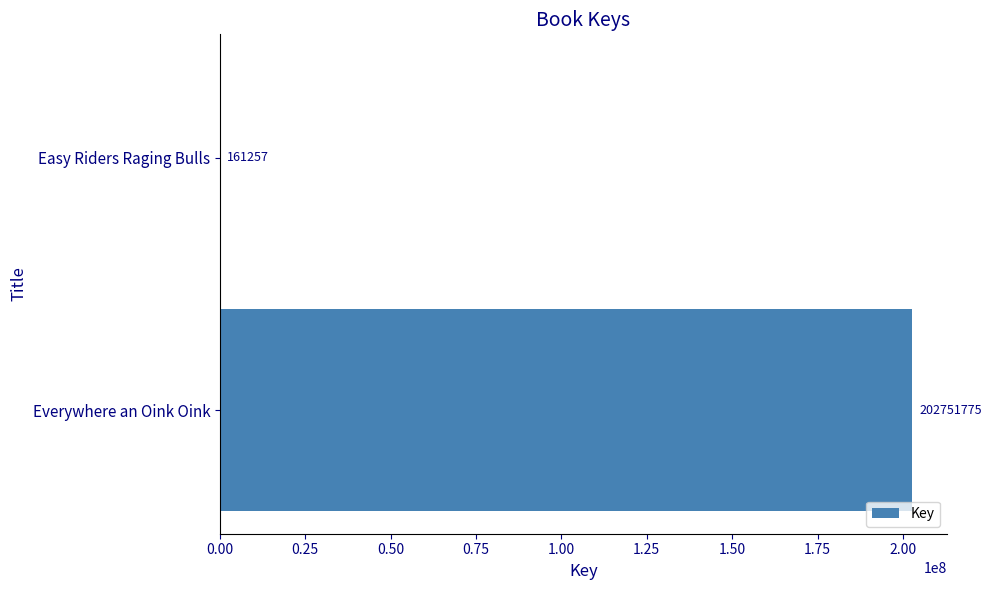

What is the average value?

101456516